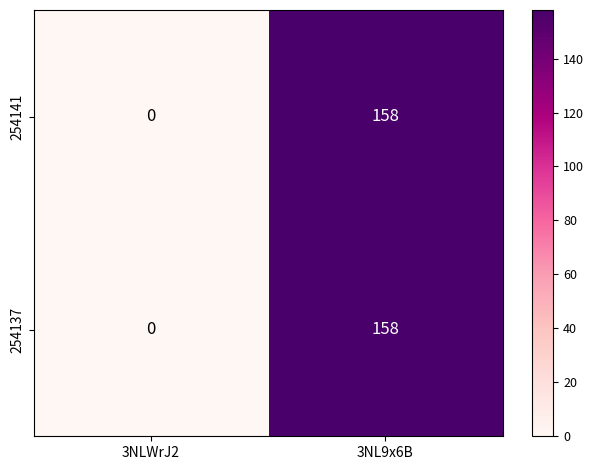

The 254141 series shows 277 at 3NL9x6B. True or false?

False